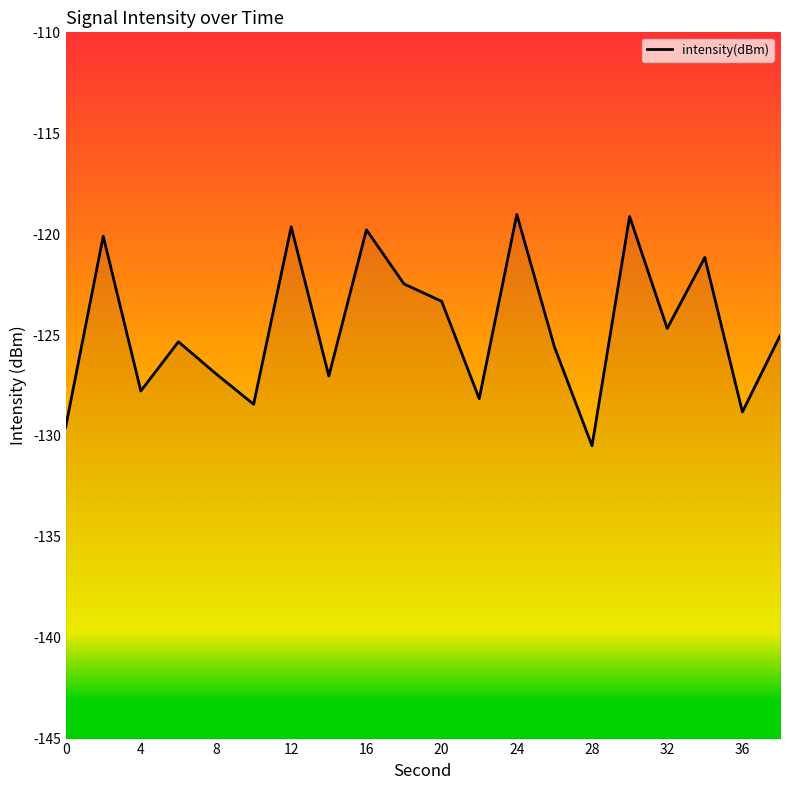

What is the value of the 1st point from the left?

-129.6